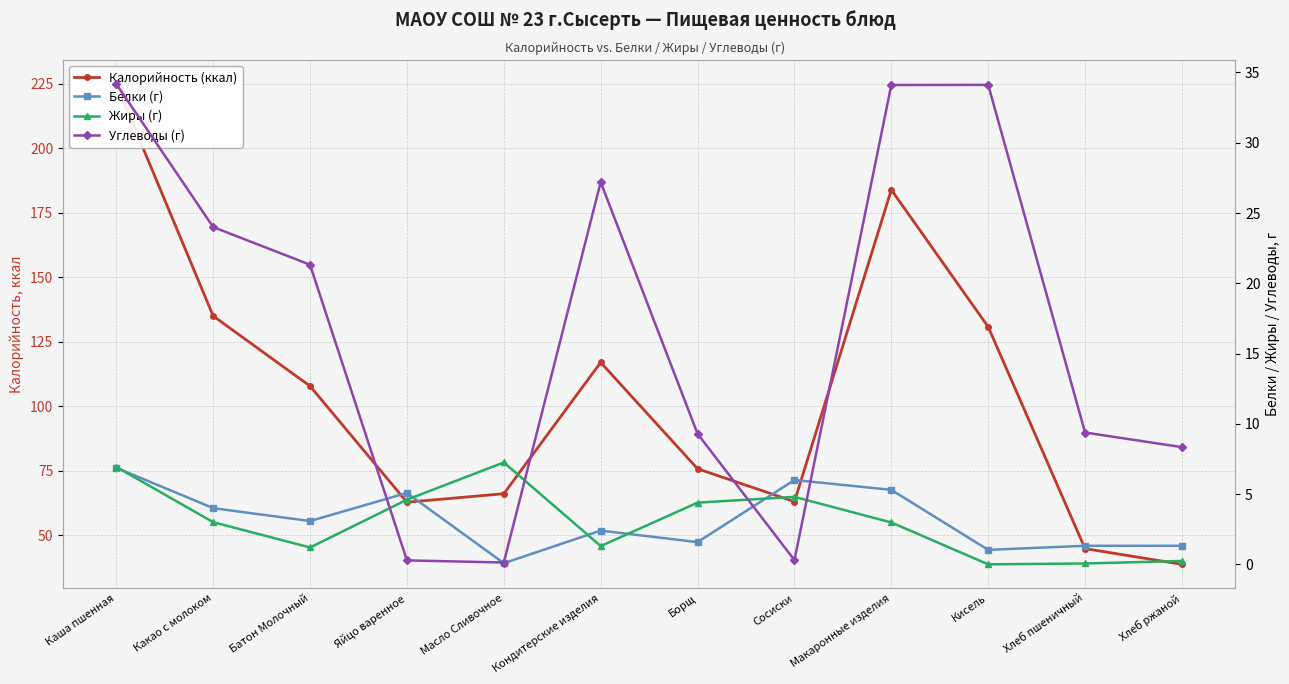

The value of Калорийность (ккал) at Борщ is 75.7. True or false?

True